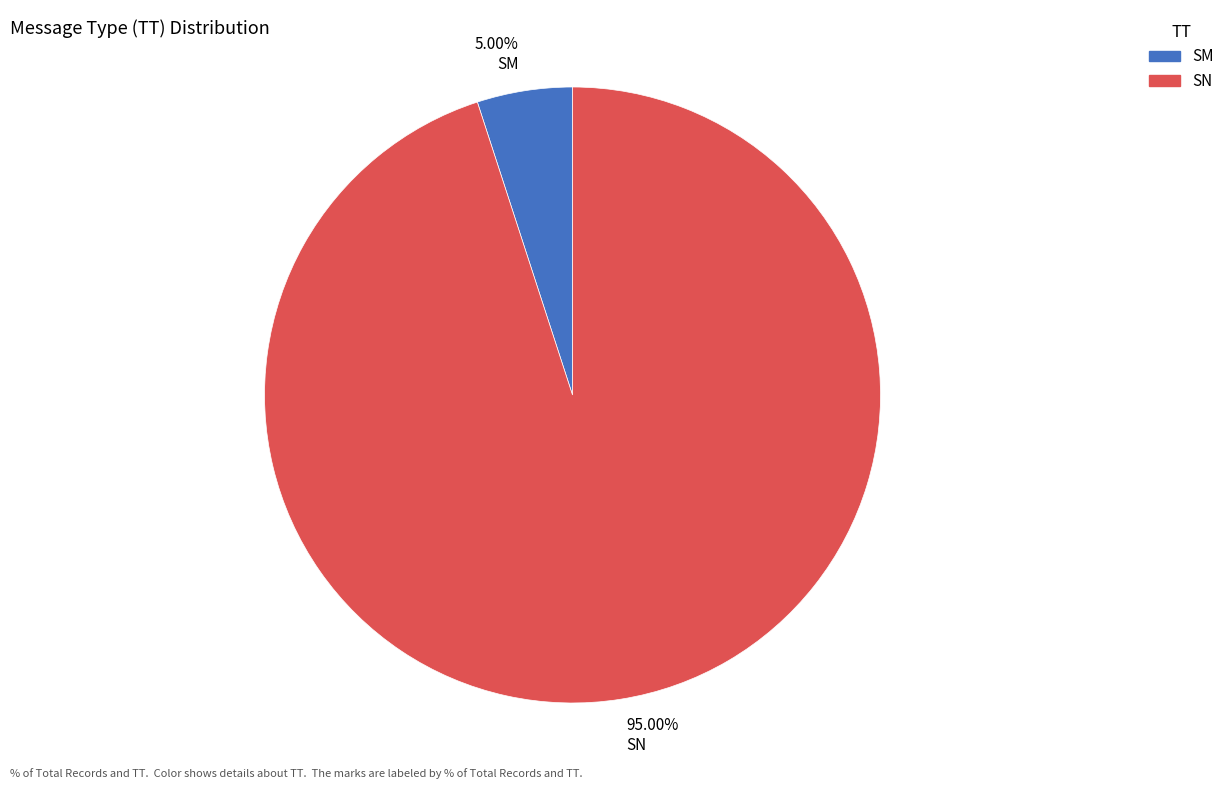

How many slices are in this pie chart?

2